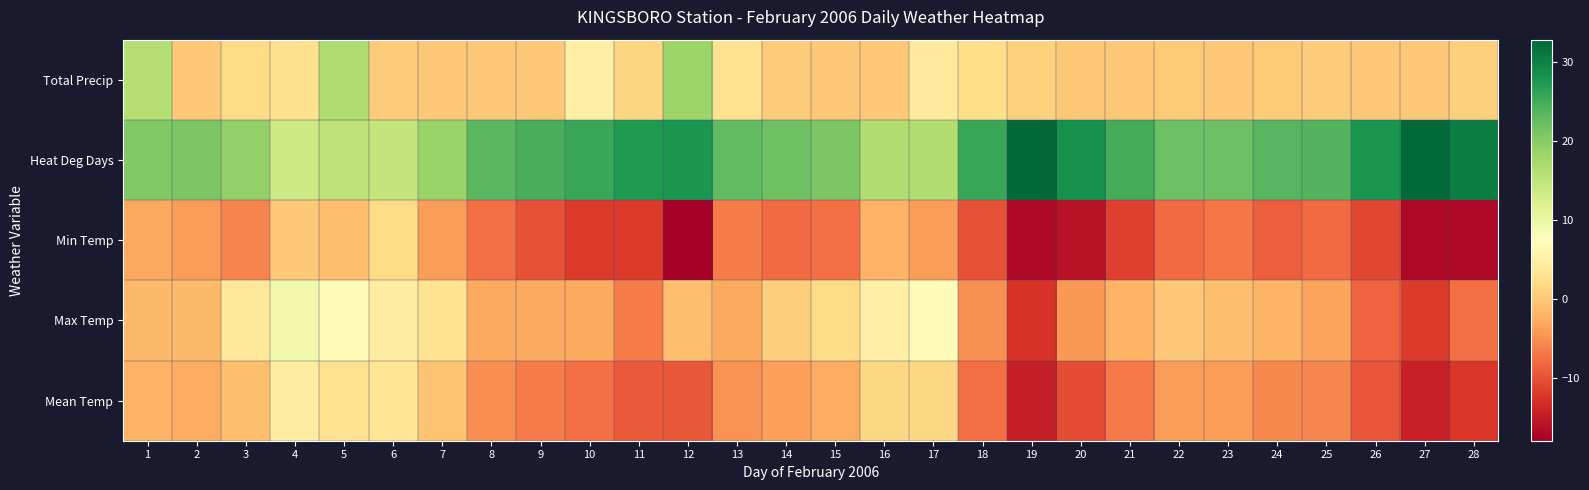

Reading left to right, list all the values displayed in this chart.

Mean Temp: 1=-2.3	2=-2.8	3=-1.0	4=4.5	5=3.0	6=3.3	7=-0.5	8=-5.3	9=-6.5	10=-7.5	11=-9.3	12=-9.5	13=-4.8	14=-3.8	15=-2.8	16=1.5	17=1.5	18=-7.5	19=-14.8	20=-10.3	21=-6.8	22=-4.0	23=-4.0	24=-5.5	25=-5.8	26=-9.8	27=-14.5	28=-12.3
Max Temp: 1=-1.5	2=-1.5	3=4.0	4=9.0	5=7.0	6=4.5	7=3.0	8=-3.0	9=-3.0	10=-3.0	11=-6.5	12=-1.0	13=-3.0	14=0.5	15=2.0	16=5.0	17=7.0	18=-5.0	19=-12.5	20=-4.5	21=-2.0	22=0.0	23=-1.0	24=-2.0	25=-3.5	26=-8.5	27=-12.0	28=-7.5
Min Temp: 1=-3.0	2=-4.0	3=-6.0	4=0.0	5=-1.0	6=2.0	7=-4.0	8=-7.5	9=-10.0	10=-12.0	11=-12.0	12=-18.0	13=-6.5	14=-8.0	15=-7.5	16=-2.0	17=-4.0	18=-10.0	19=-17.0	20=-16.0	21=-11.5	22=-8.0	23=-7.0	24=-9.0	25=-8.0	26=-11.0	27=-17.0	28=-17.0
Heat Deg Days: 1=20.3	2=20.8	3=19.0	4=13.5	5=15.0	6=14.7	7=18.5	8=23.3	9=24.5	10=25.5	11=27.3	12=27.5	13=22.8	14=21.8	15=20.8	16=16.5	17=16.5	18=25.5	19=32.8	20=28.3	21=24.8	22=22.0	23=22.0	24=23.5	25=23.8	26=27.8	27=32.5	28=30.3
Total Precip: 1=16.0	2=0.0	3=2.0	4=2.6	5=16.6	6=0.4	7=0.0	8=0.0	9=0.0	10=5.0	11=1.4	12=18.2	13=2.8	14=0.4	15=0.0	16=0.0	17=4.2	18=2.4	19=1.0	20=0.0	21=0.0	22=0.2	23=0.0	24=0.2	25=0.4	26=0.0	27=0.0	28=0.8